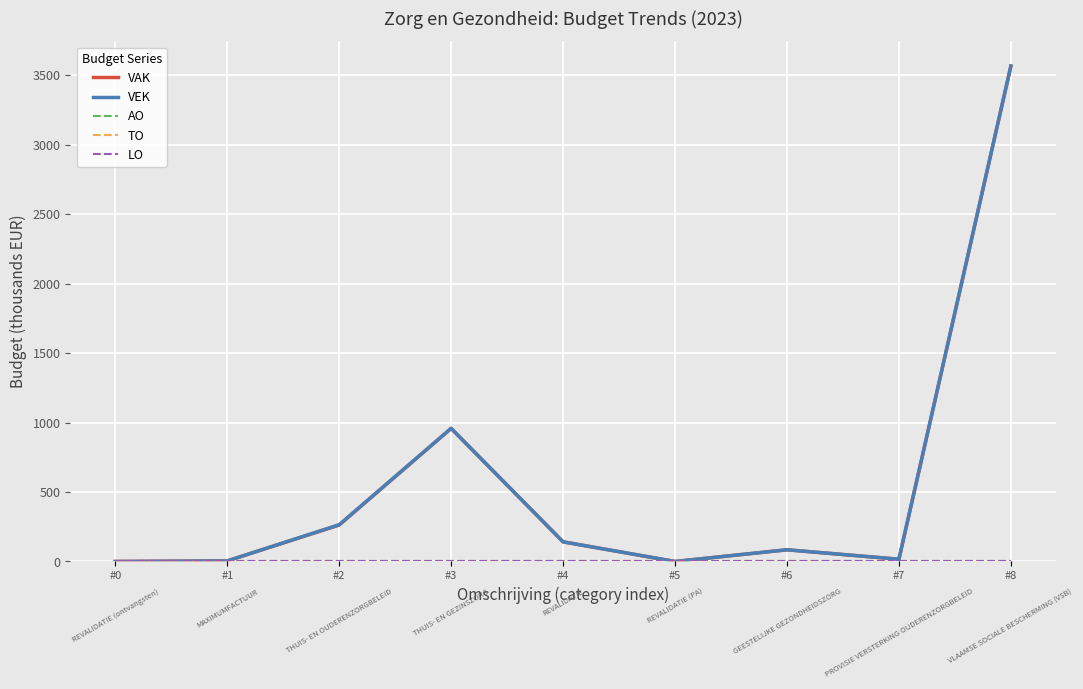

Which series has the largest total across all categories?

VEK